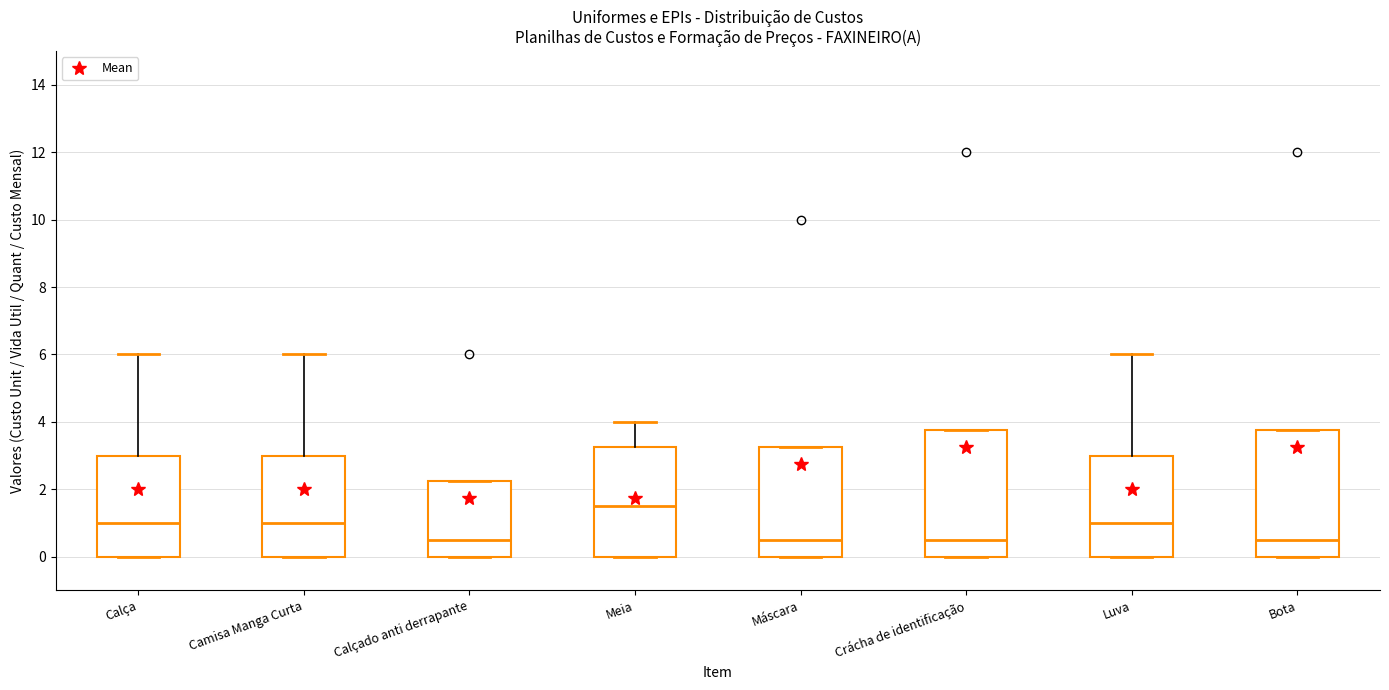

Where does the median line of the box for Calça sit on the y-axis? The values are not printed on the chart, so give them approximately, as read against the axis.

1.0